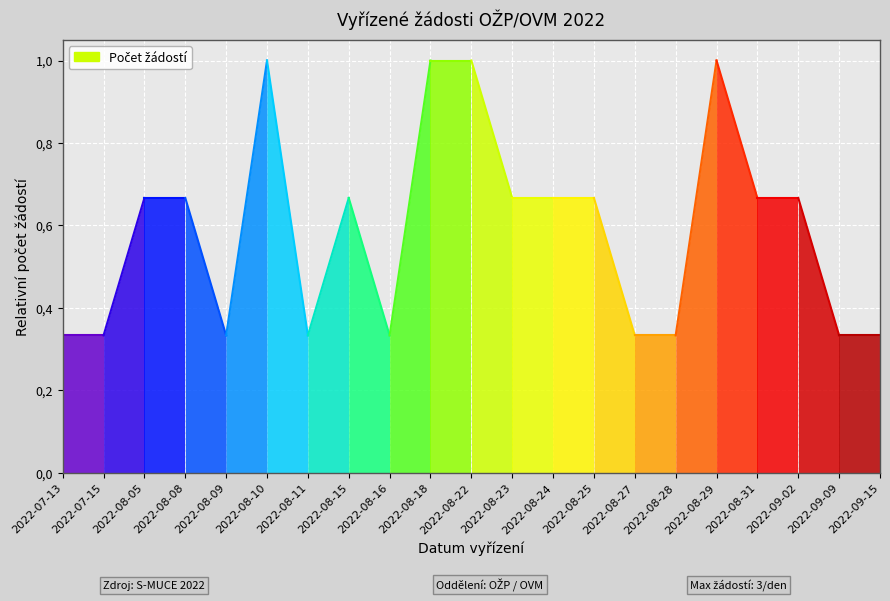

How many interior local peaks (higher than both neighbors) does the data have?

3